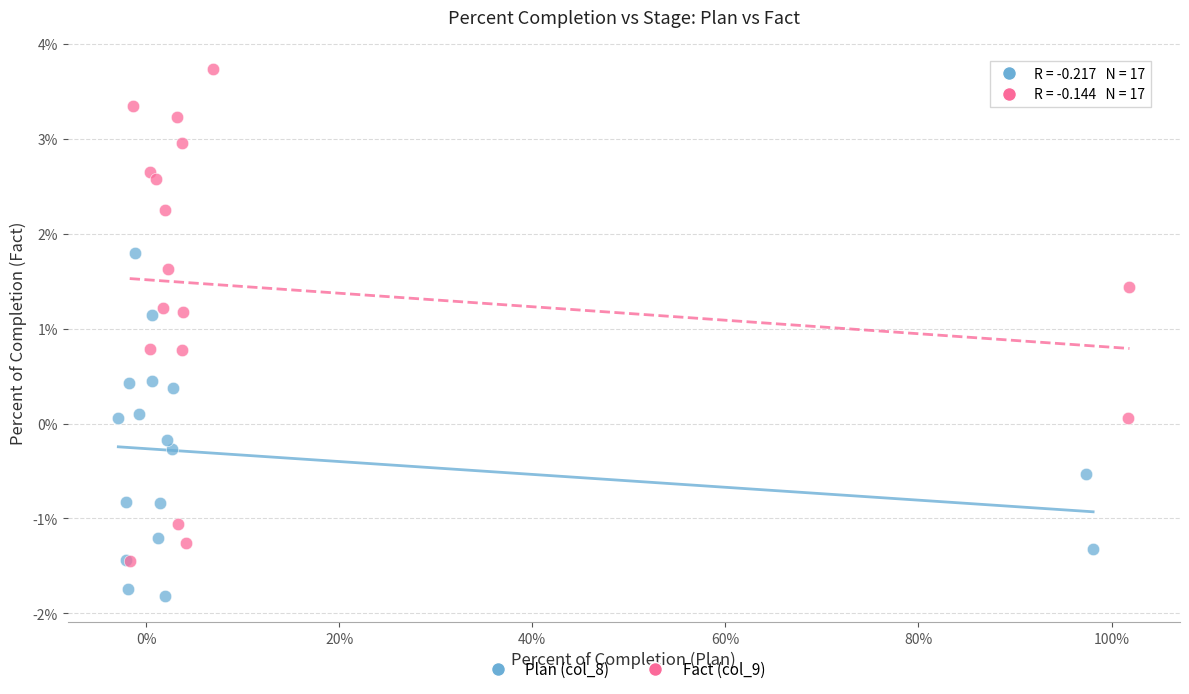

Which series reaches the minimum Y coordinate?

Plan (col_8)